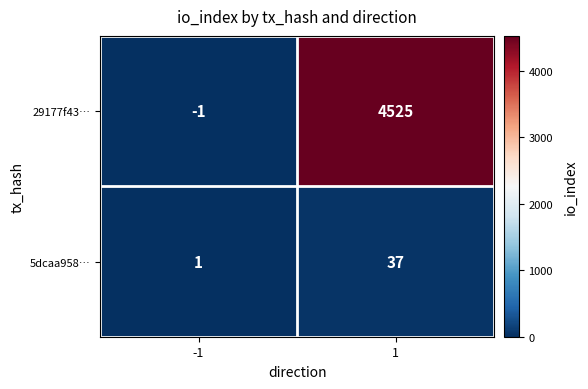

List the series in order of their overall mean, lowest first.

5dcaa958…, 29177f43…